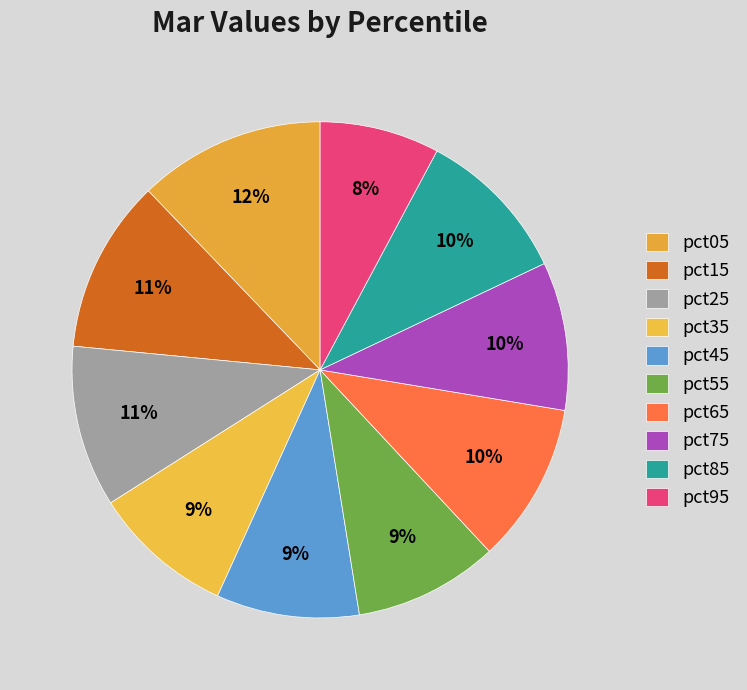

How many slices are in this pie chart?

10